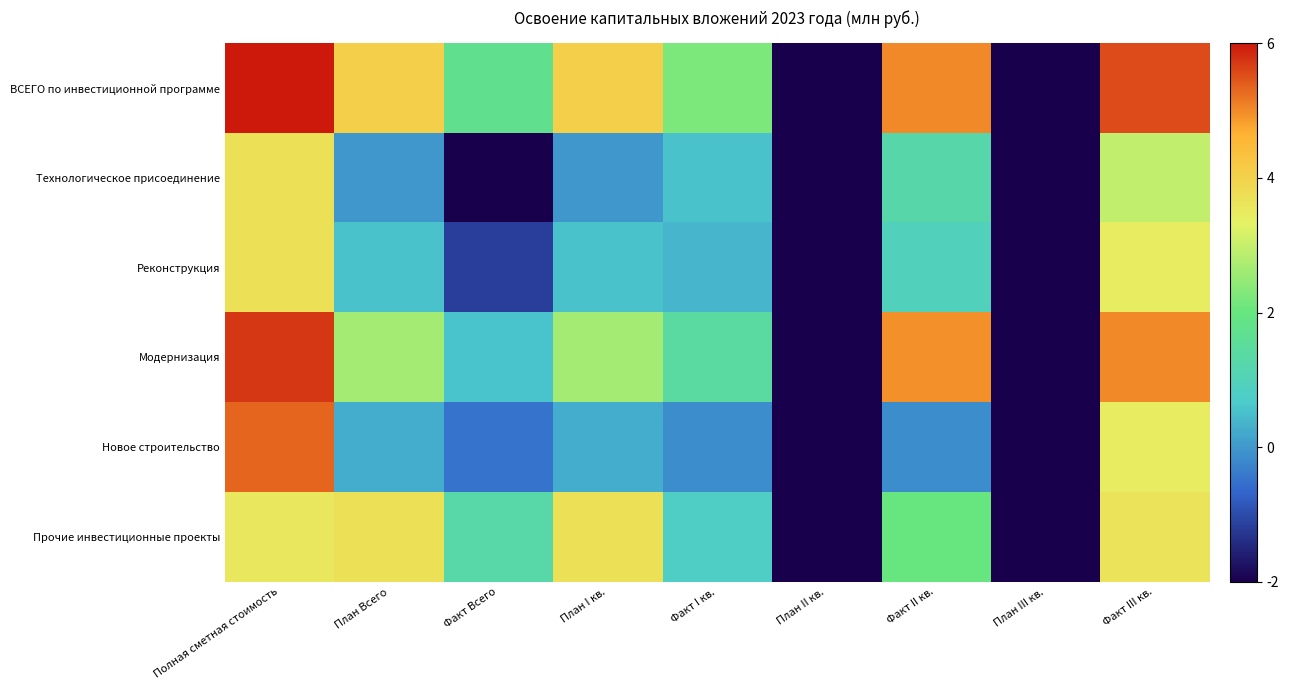

At how many categories does at least one series exceed 0?

7